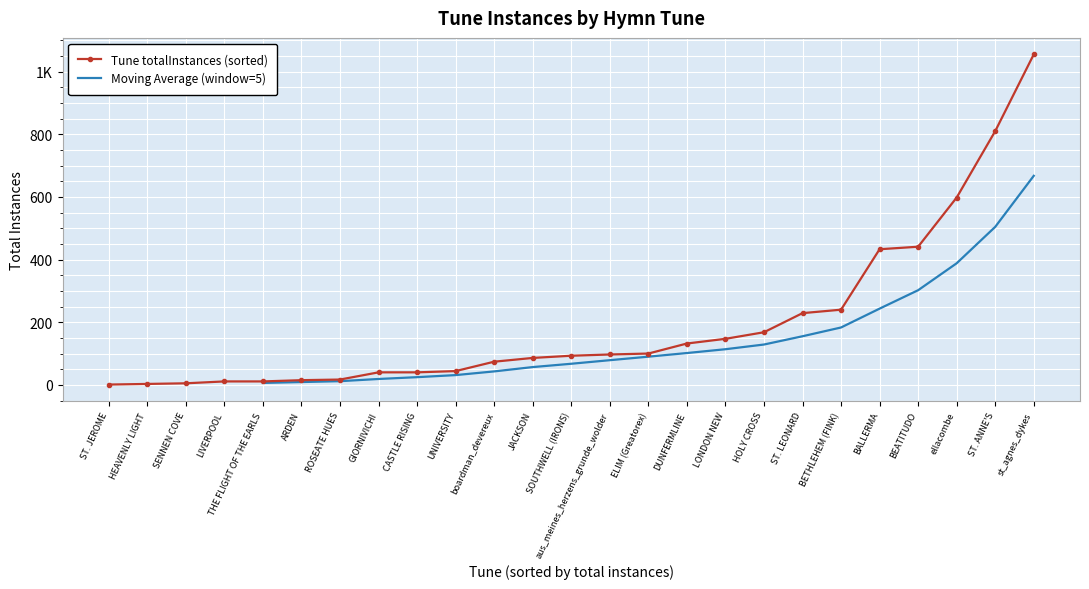

Reading left to right, extract all data points from this chart.

ST. JEROME=1	HEAVENLY LIGHT=3	SENNEN COVE=5	LIVERPOOL=11	THE FLIGHT OF THE EARLS=11	ARDEN=15	ROSEATE HUES=17	GIORNIVICHI=40	CASTLE RISING=40	UNIVERSITY=44	boardman_devereux=74	JACKSON=86	SOUTHWELL (IRONS)=93	aus_meines_herzens_grunde_wolder=97	ELIM (Greatorex)=100	DUNFERMLINE=132	LONDON NEW=147	HOLY CROSS=168	ST. LEONARD=229	BETHLEHEM (FINK)=240	BALLERMA=433	BEATITUDO=441	ellacombe=598	ST. ANNE'S=810	st_agnes_dykes=1055